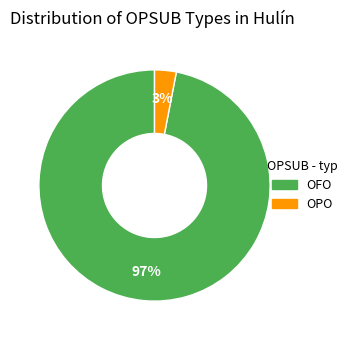

True or false: OPO accounts for 3% of the total.

True